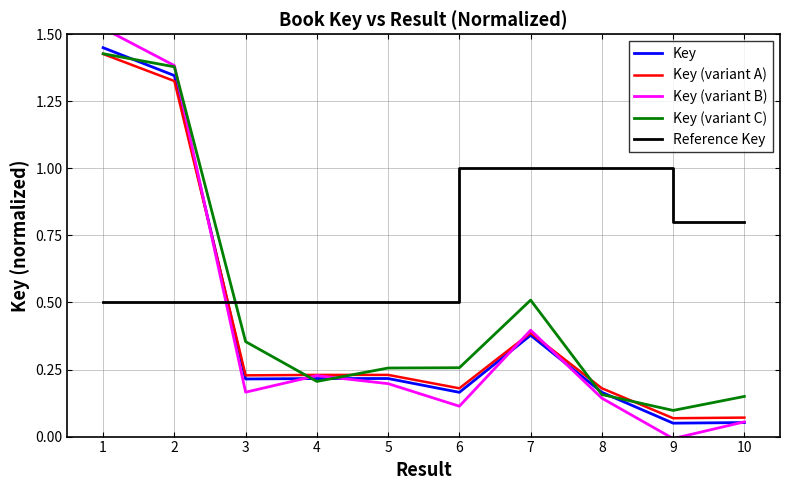

Is it true that Key equals 0.1 at 8?

False